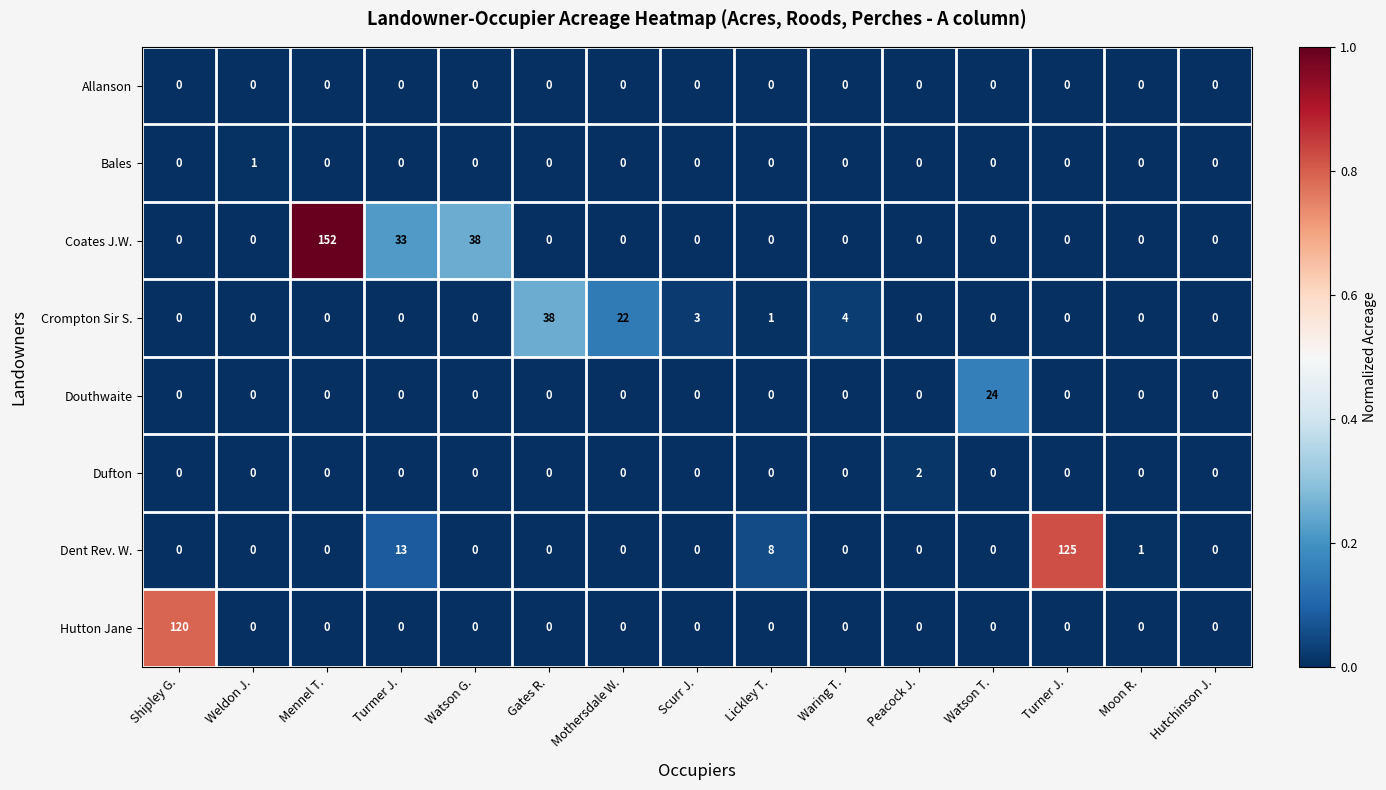

What is the maximum value shown in the chart?

152